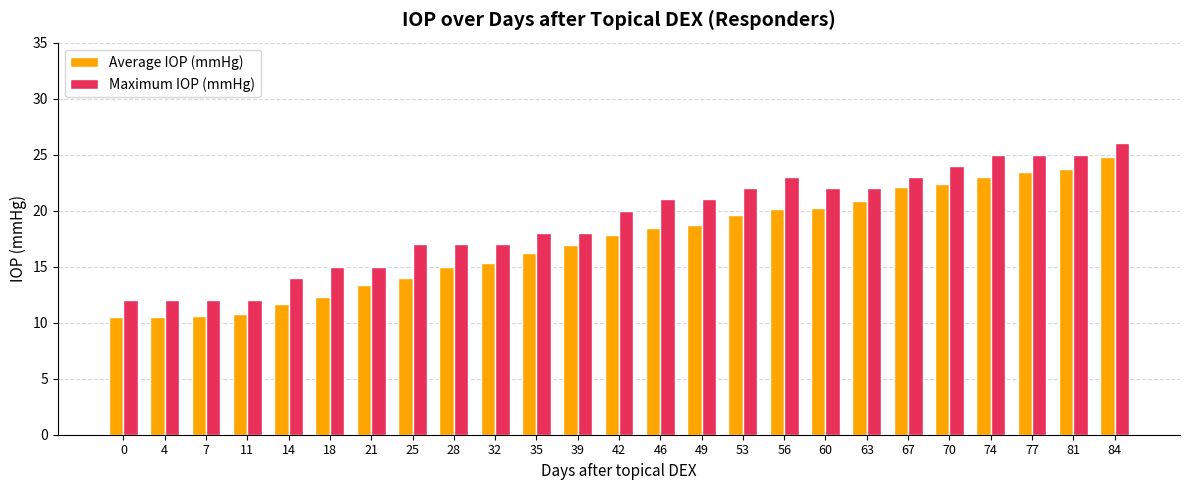

Count the number of categories in the chart.

25